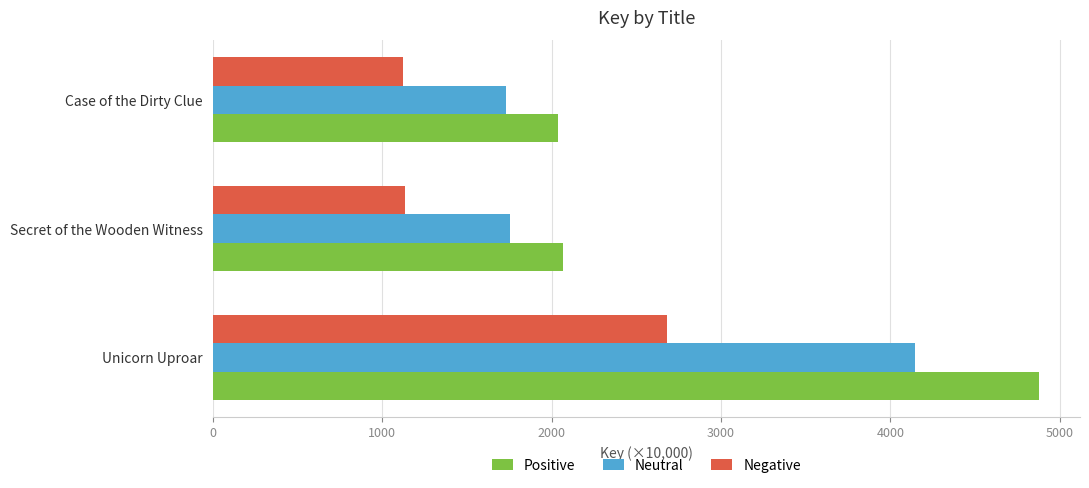

Rank the series at Case of the Dirty Clue from lowest to highest value.

Negative, Neutral, Positive